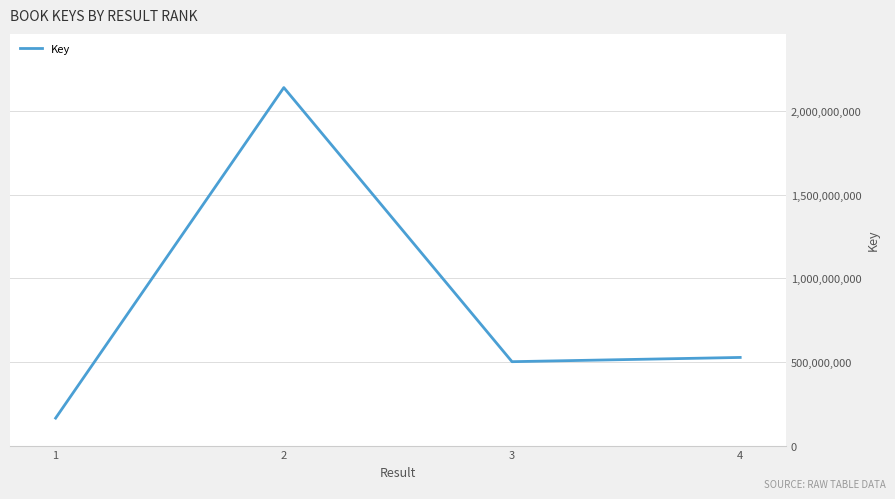

Which category has the lowest value across all series?

1